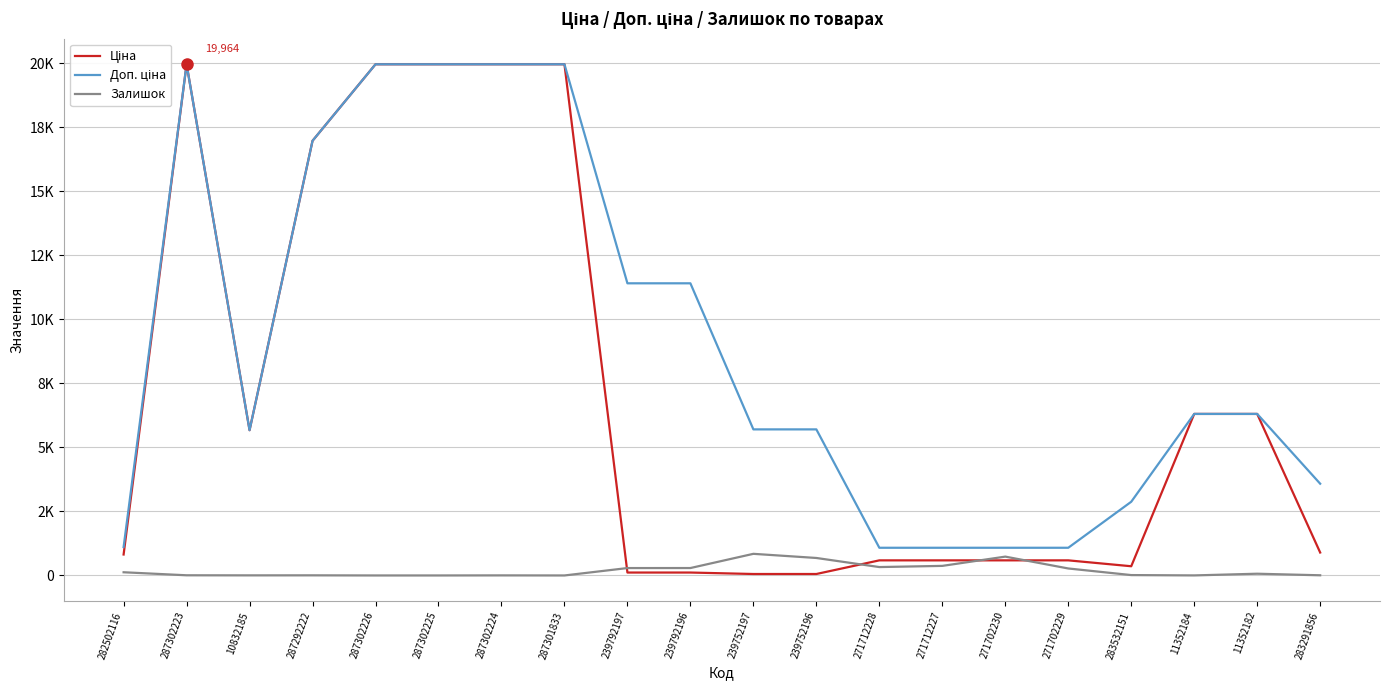

At which category does the chart reach its minimum across all series?

287302226